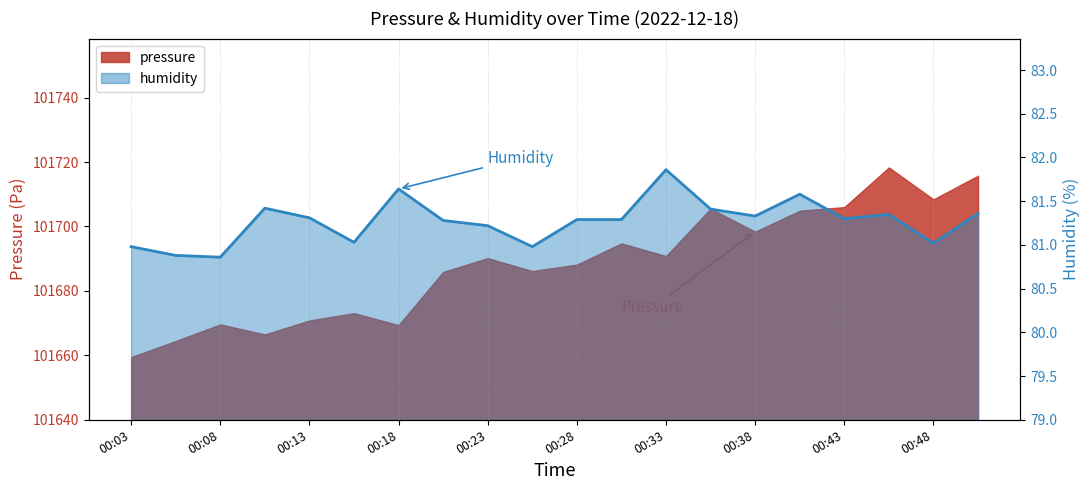

The value of humidity at 00:11 is 81.4. True or false?

True